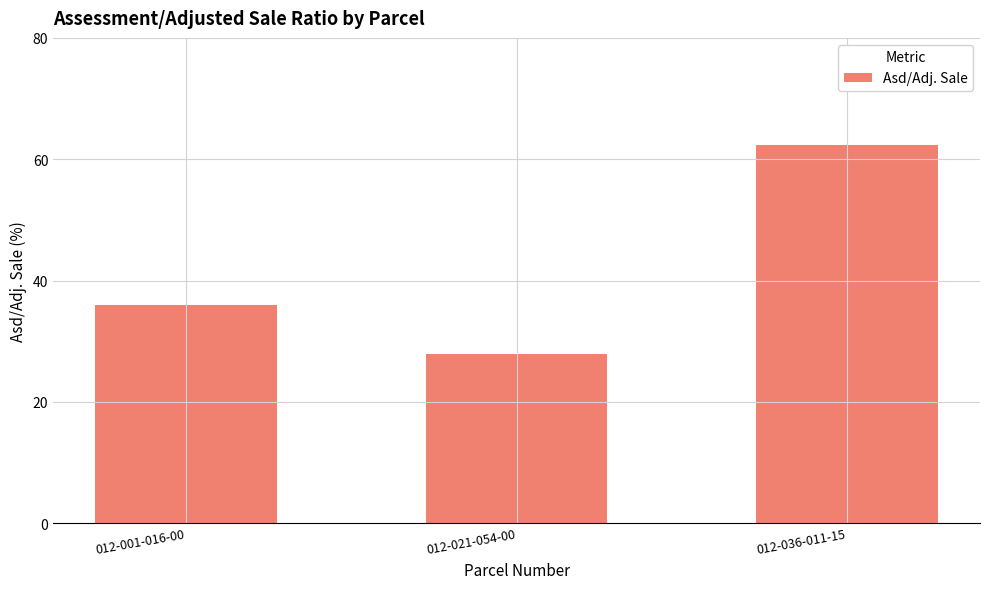

Count the number of categories in the chart.

3